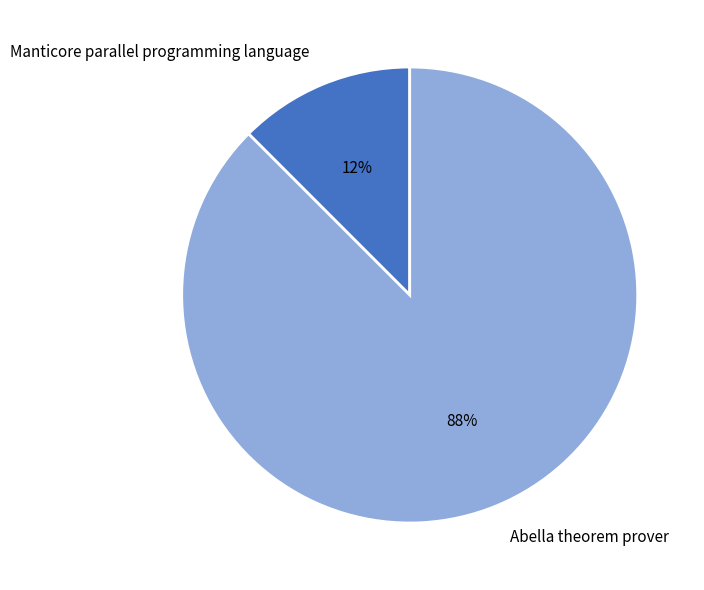

The Abella theorem prover slice represents 74% of the pie. True or false?

False